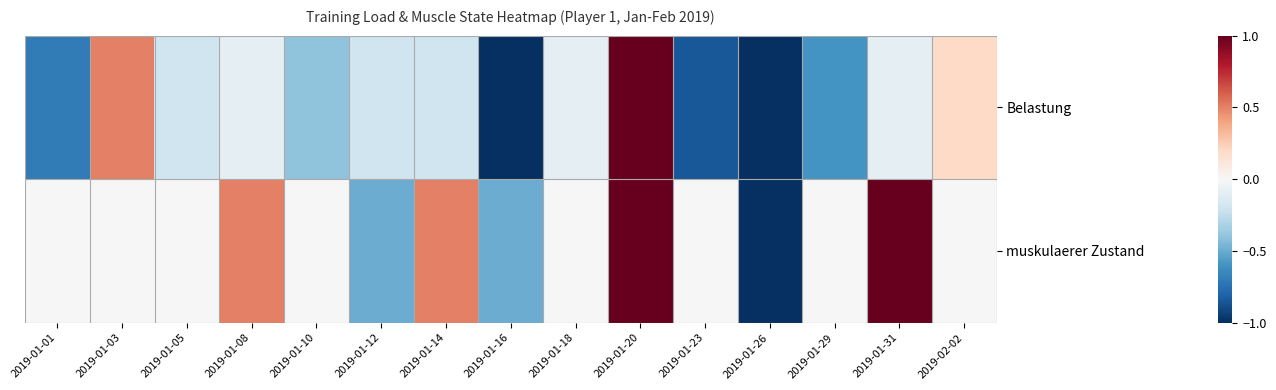

At 2019-01-14, list the series in order from largest to smallest.

muskulaerer Zustand, Belastung